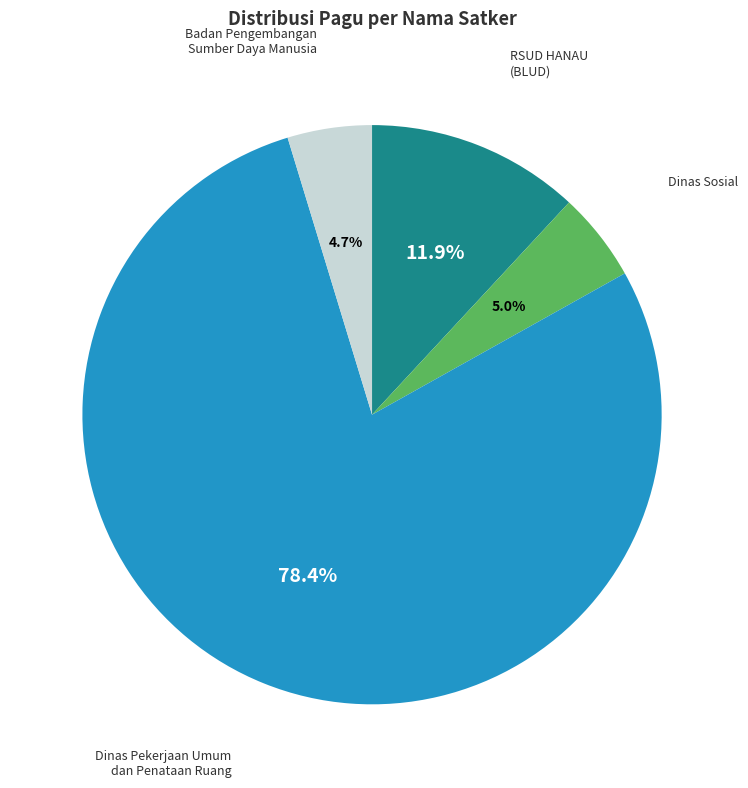

Count the number of slices in the pie.

4